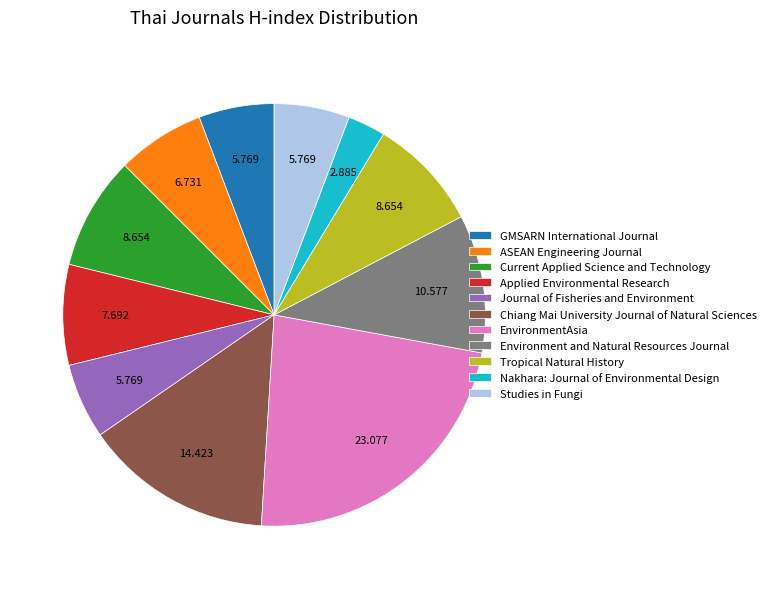

Combined, do Current Applied Science and Technology and Nakhara: Journal of Environmental Design account for over 50%?

No